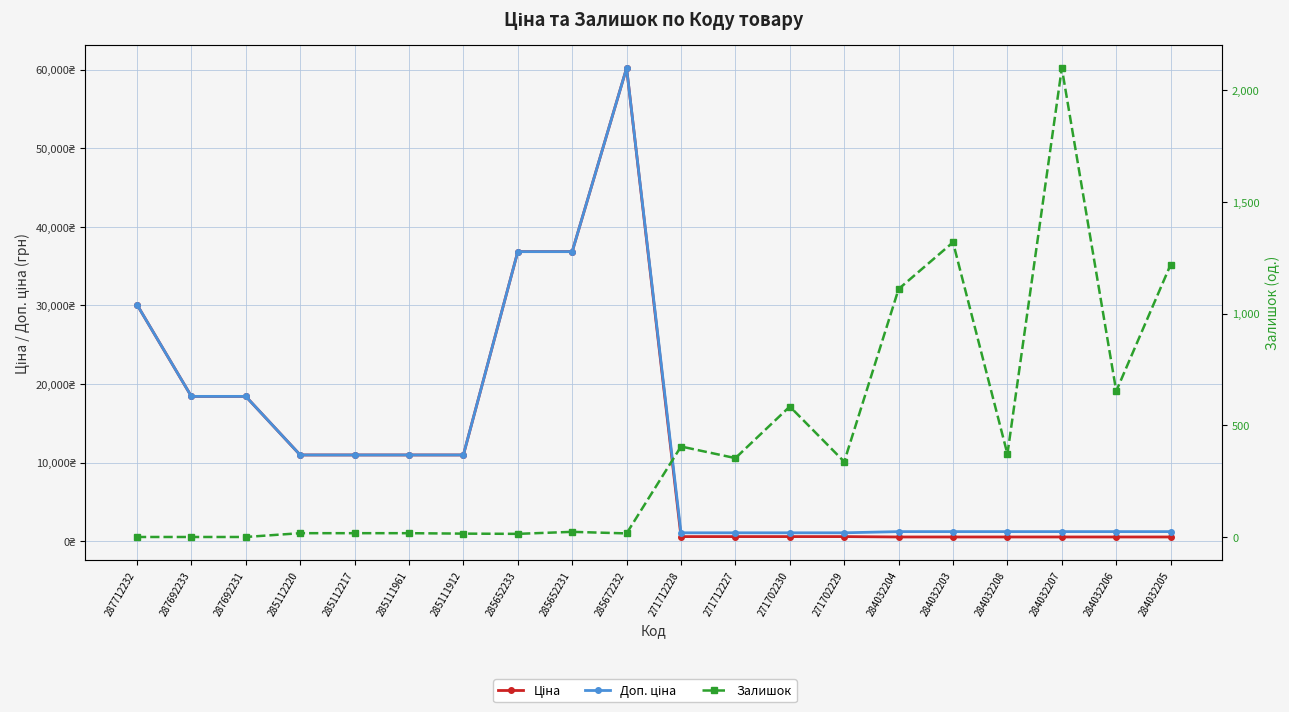

Reading left to right, list all the values displayed in this chart.

Ціна: 287712232=30102.8	287692233=18420.9	287692231=18420.9	285112220=10964.4	285112217=10964.4	285111961=10964.4	285111912=10964.4	285652233=36841.8	285652231=36841.8	285672232=60205.6	271712228=578.1	271712227=578.1	271702230=578.1	271702229=578.1	284032204=528.2	284032203=528.2	284032208=528.2	284032207=528.2	284032206=528.2	284032205=528.2
Доп. ціна: 287712232=30102.8	287692233=18420.9	287692231=18420.9	285112220=10964.4	285112217=10964.4	285111961=10964.4	285111912=10964.4	285652233=36841.8	285652231=36841.8	285672232=60205.6	271712228=1060.0	271712227=1060.0	271702230=1060.0	271702229=1060.0	284032204=1210.7	284032203=1210.7	284032208=1210.7	284032207=1210.7	284032206=1210.7	284032205=1210.7
Залишок: 287712232=0.0	287692233=0.0	287692231=0.0	285112220=17.0	285112217=17.0	285111961=17.0	285111912=15.0	285652233=14.0	285652231=23.0	285672232=16.0	271712228=405.0	271712227=353.0	271702230=584.0	271702229=337.0	284032204=1110.0	284032203=1319.0	284032208=371.0	284032207=2099.0	284032206=653.0	284032205=1219.0